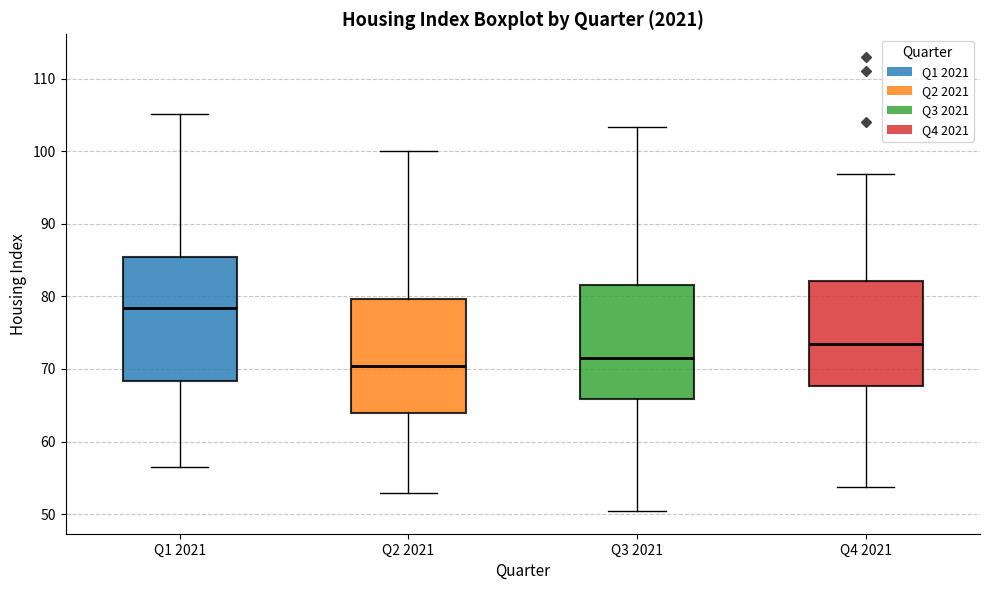

Comparing the boxes themselves (not the whiskers), which one is the tallest?

Q1 2021